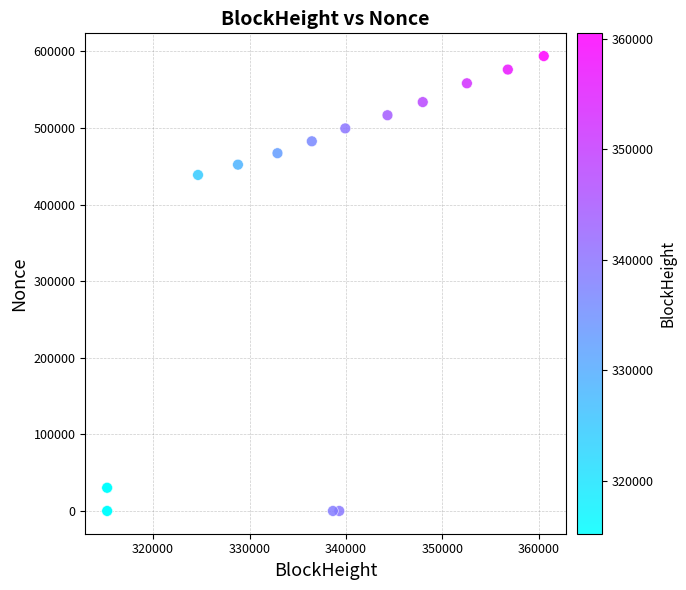

What Y value in the scatter plot is closest to 296958?

438711